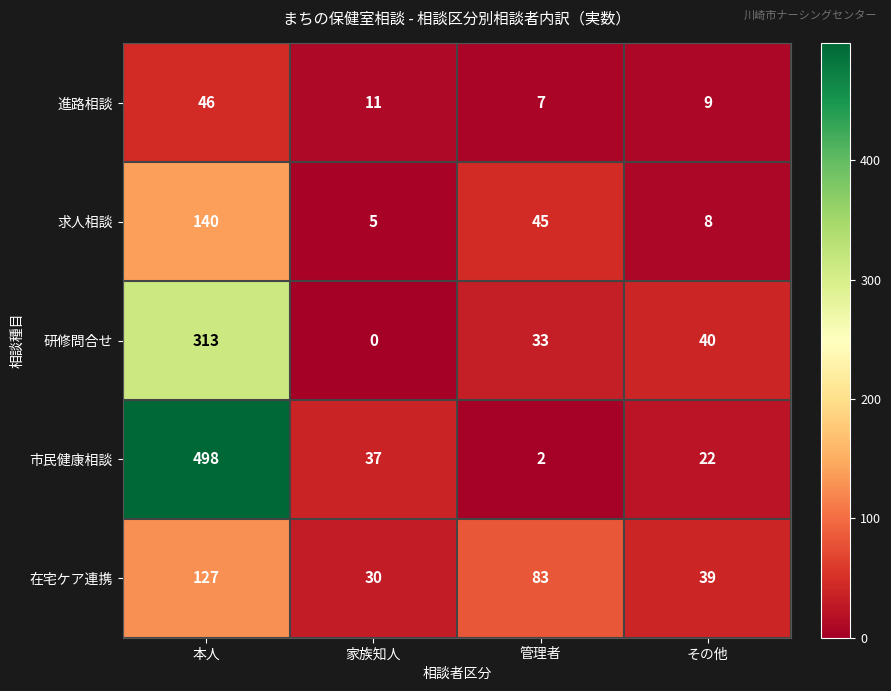

Which series has the widest spread of values?

市民健康相談